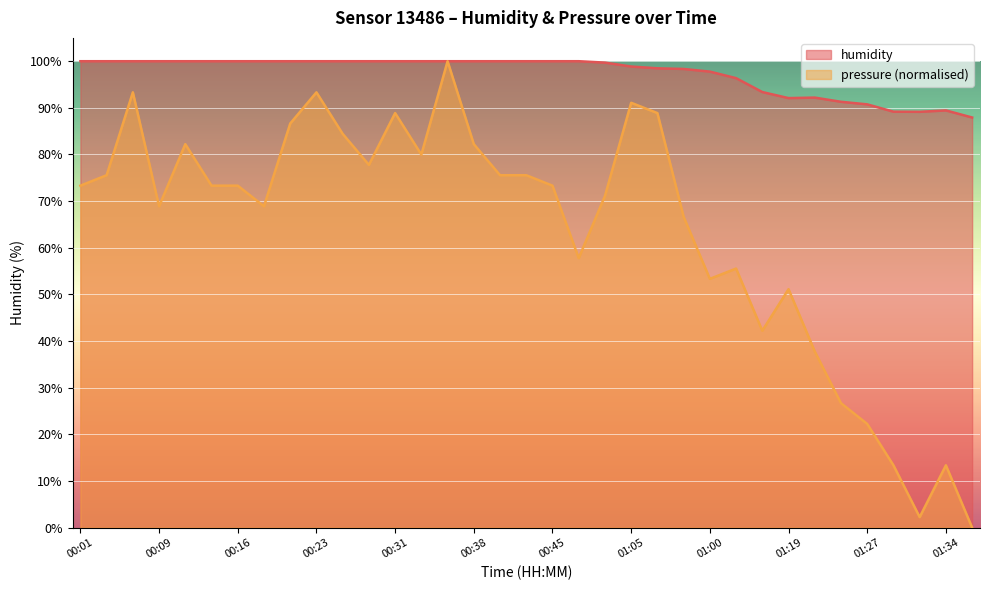

What is the label of the 33rd point from the right?

00:06